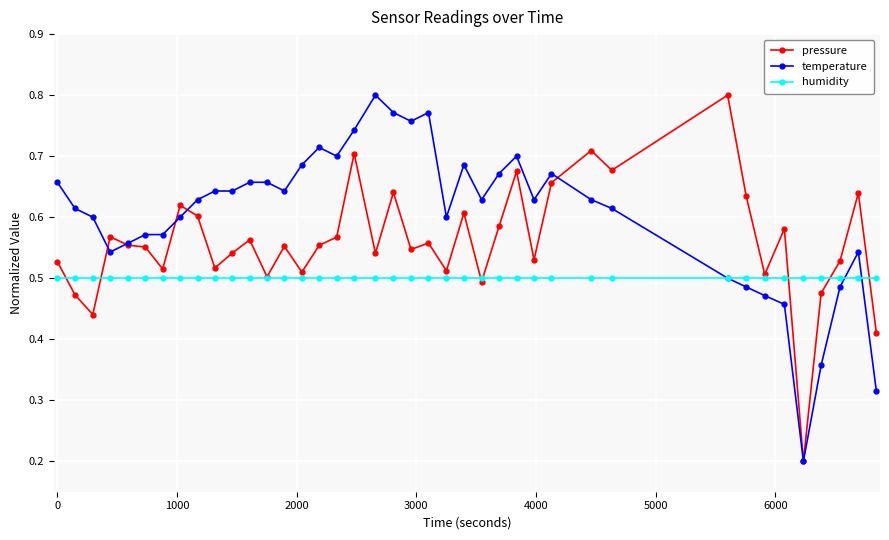

True or false: pressure has more than 1 interior local peaks.

True